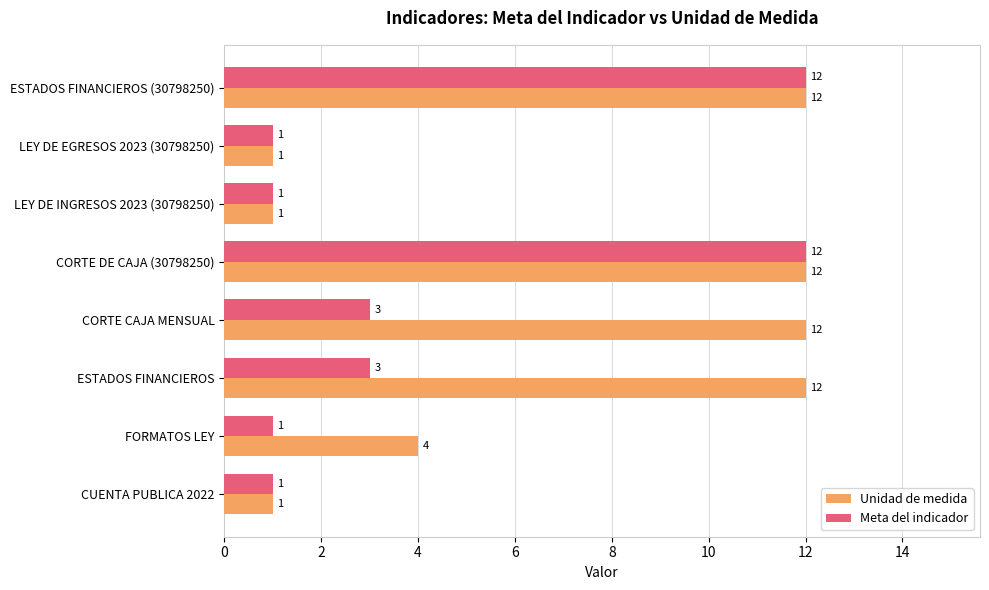

True or false: Unidad de medida has a value of 4 at CORTE CAJA MENSUAL.

False